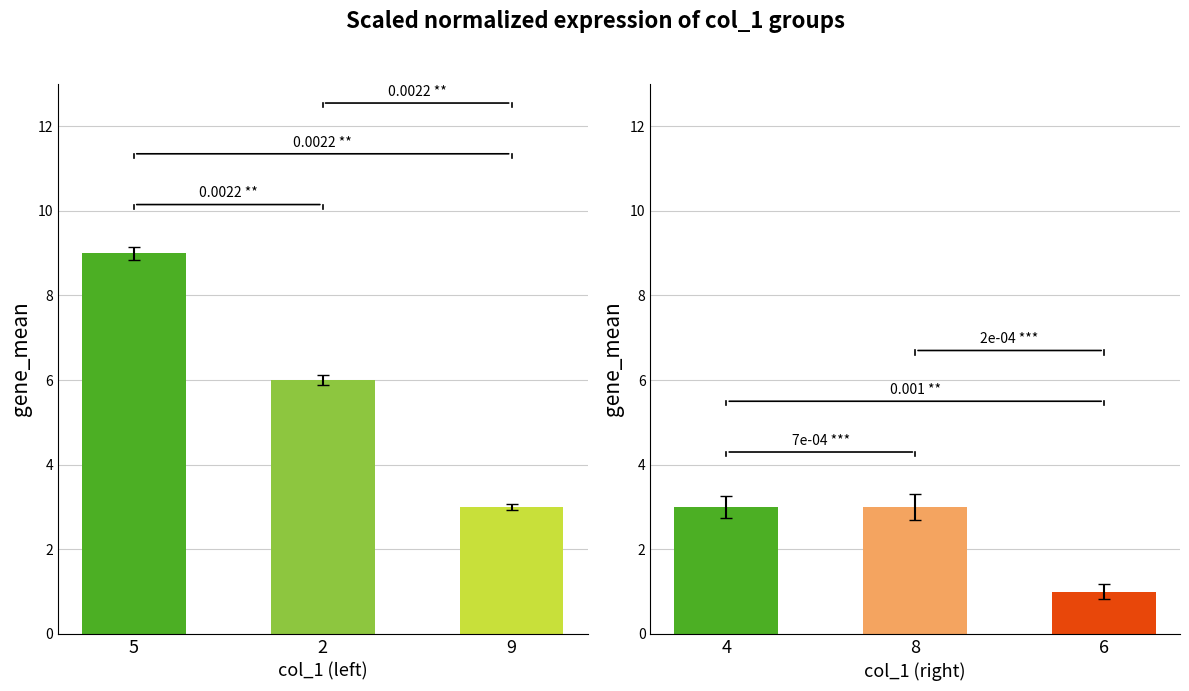

At how many categories does at least one series exceed 5?

2